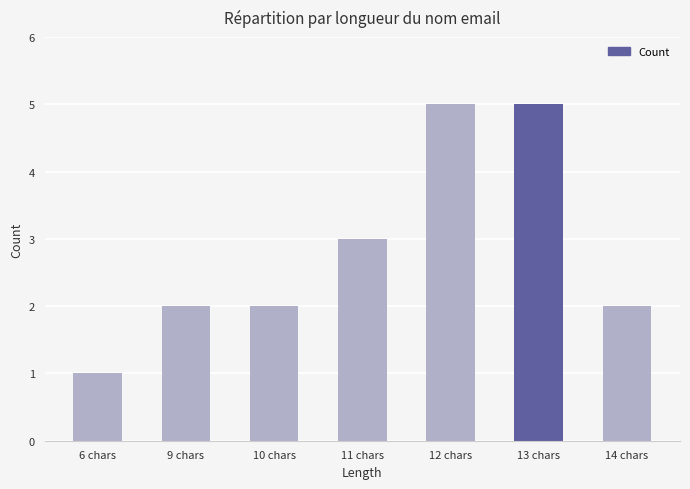

Are the bars horizontal?

No